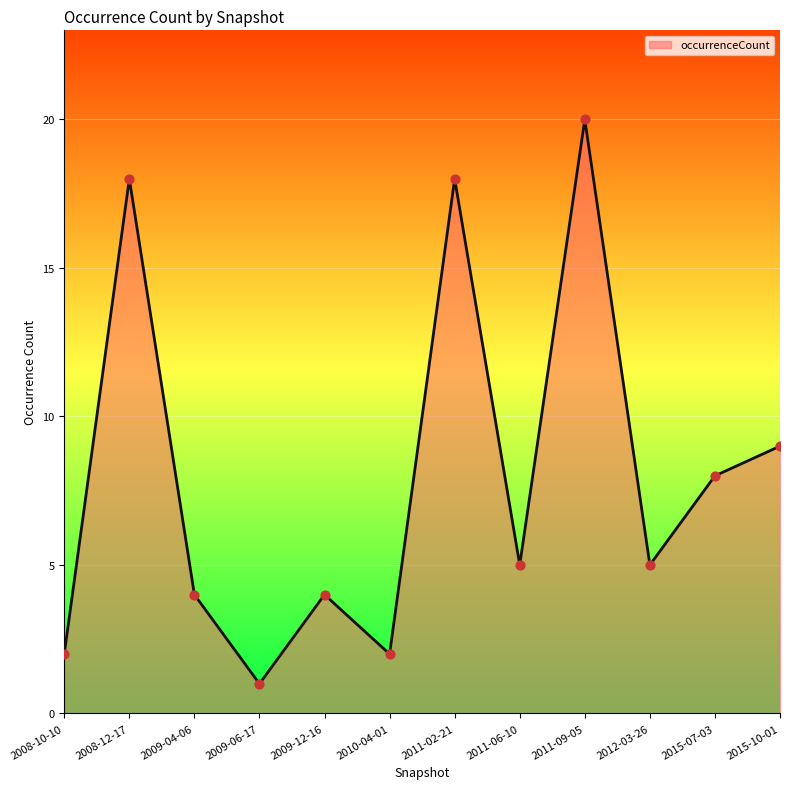

Between 2009-12-16 and 2011-09-05, which is larger?

2011-09-05